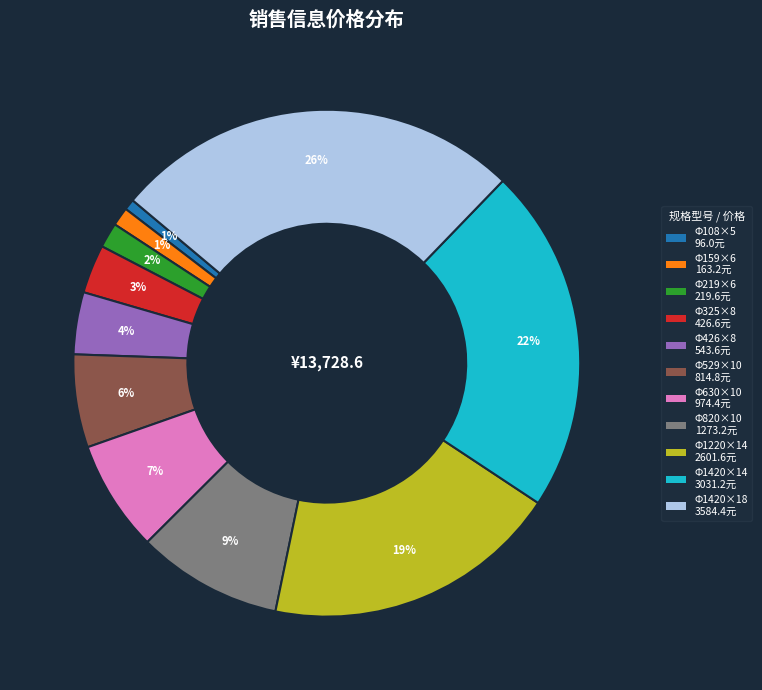

Is it true that Φ159×6 is 13% of the pie?

False